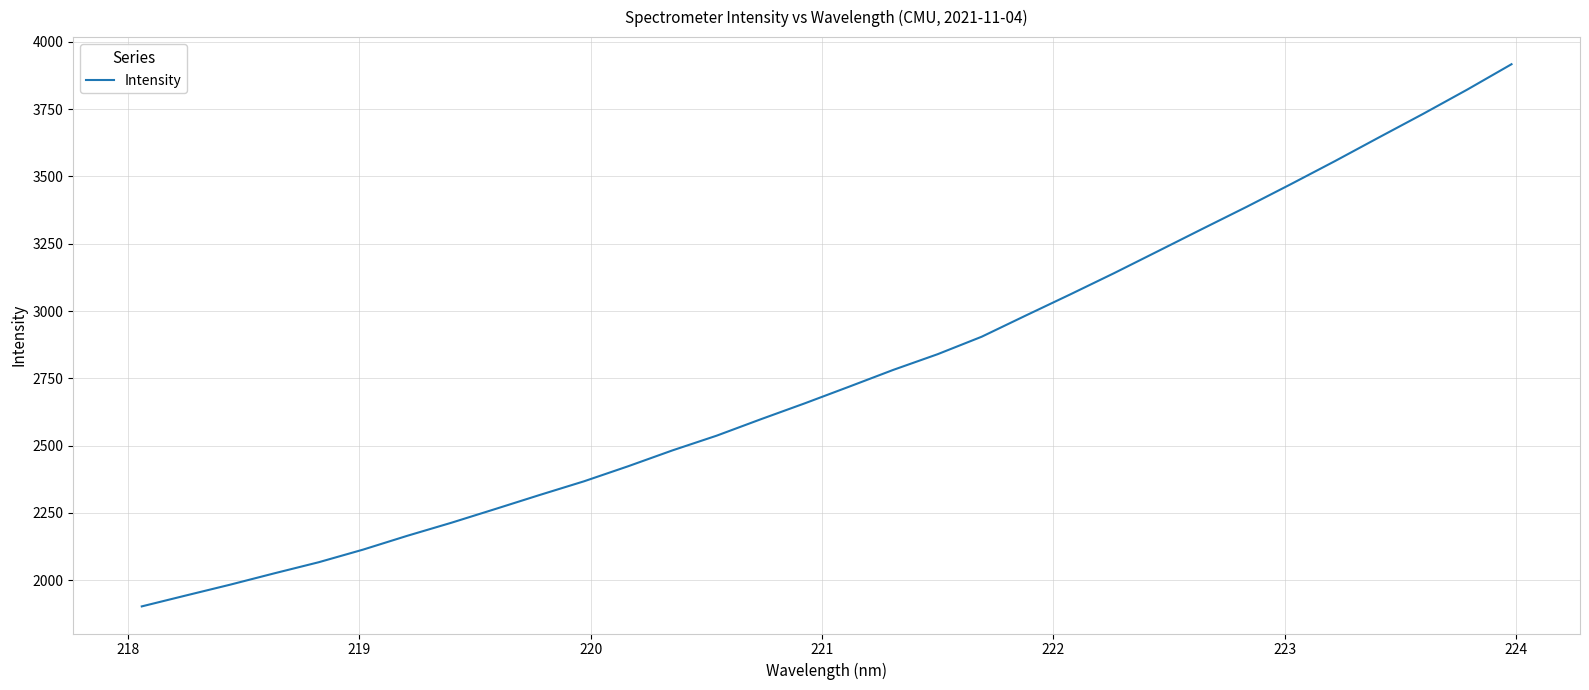

What is the average value?

2767.3